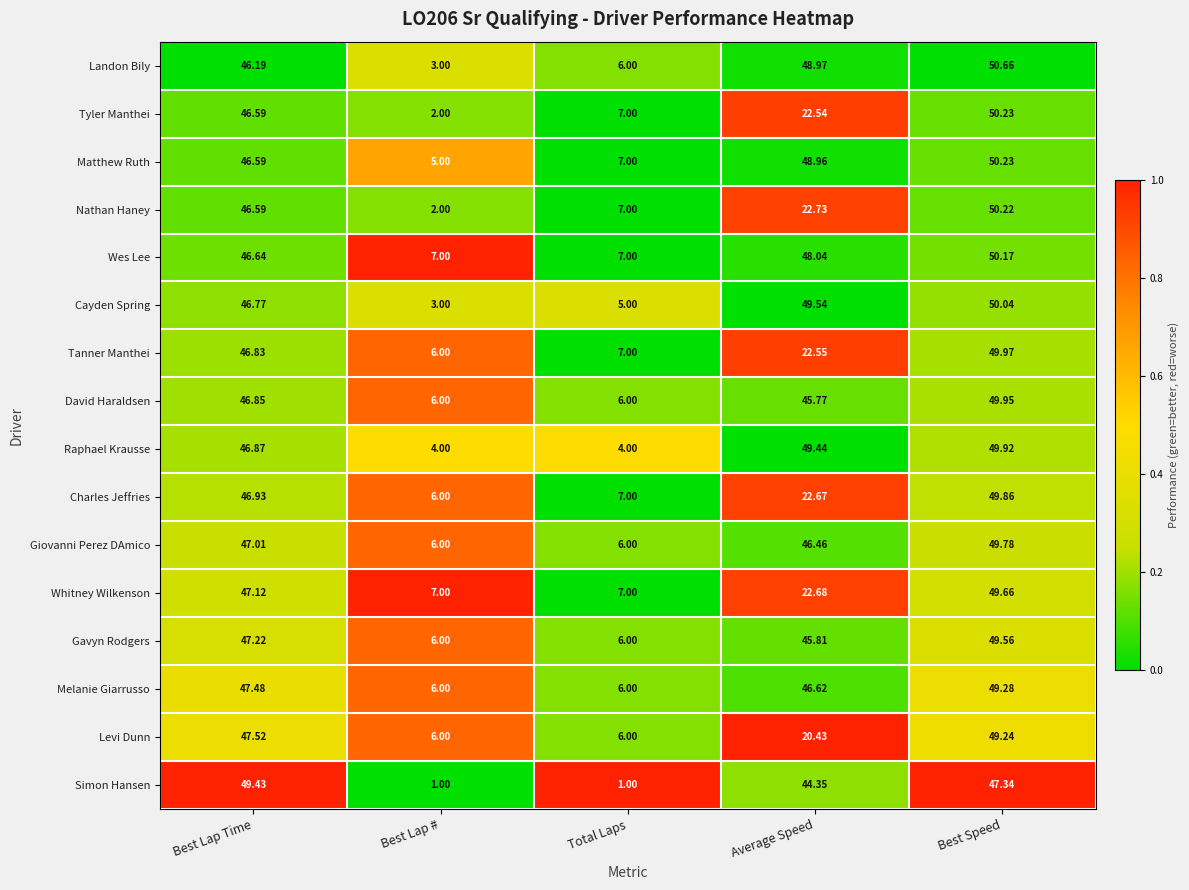

At Average Speed, list the series in order from smallest to largest.

Levi Dunn, Tyler Manthei, Tanner Manthei, Charles Jeffries, Whitney Wilkenson, Nathan Haney, Simon Hansen, David Haraldsen, Gavyn Rodgers, Giovanni Perez DAmico, Melanie Giarrusso, Wes Lee, Matthew Ruth, Landon Bily, Raphael Krausse, Cayden Spring